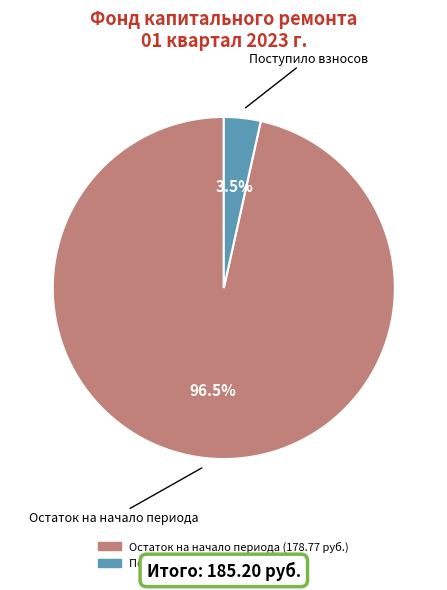

To the nearest percent, what is the difference between the largest and smallest slice percentages?

93%